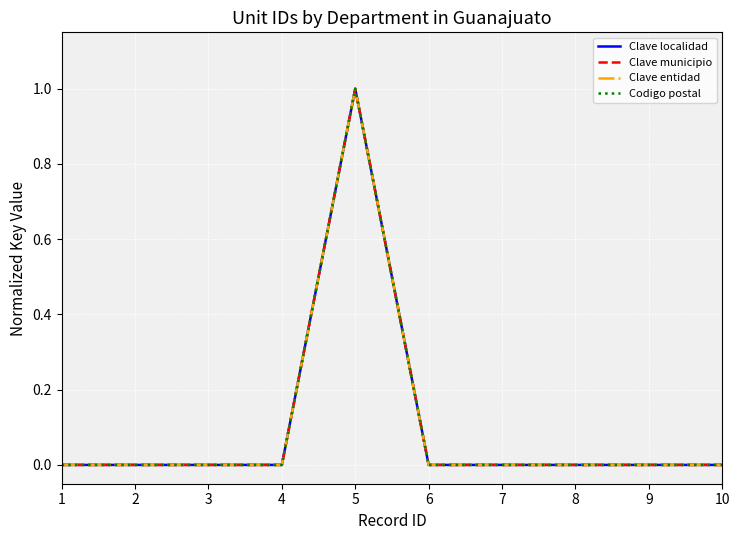

True or false: Codigo postal and Clave municipio intersect in this chart.

False